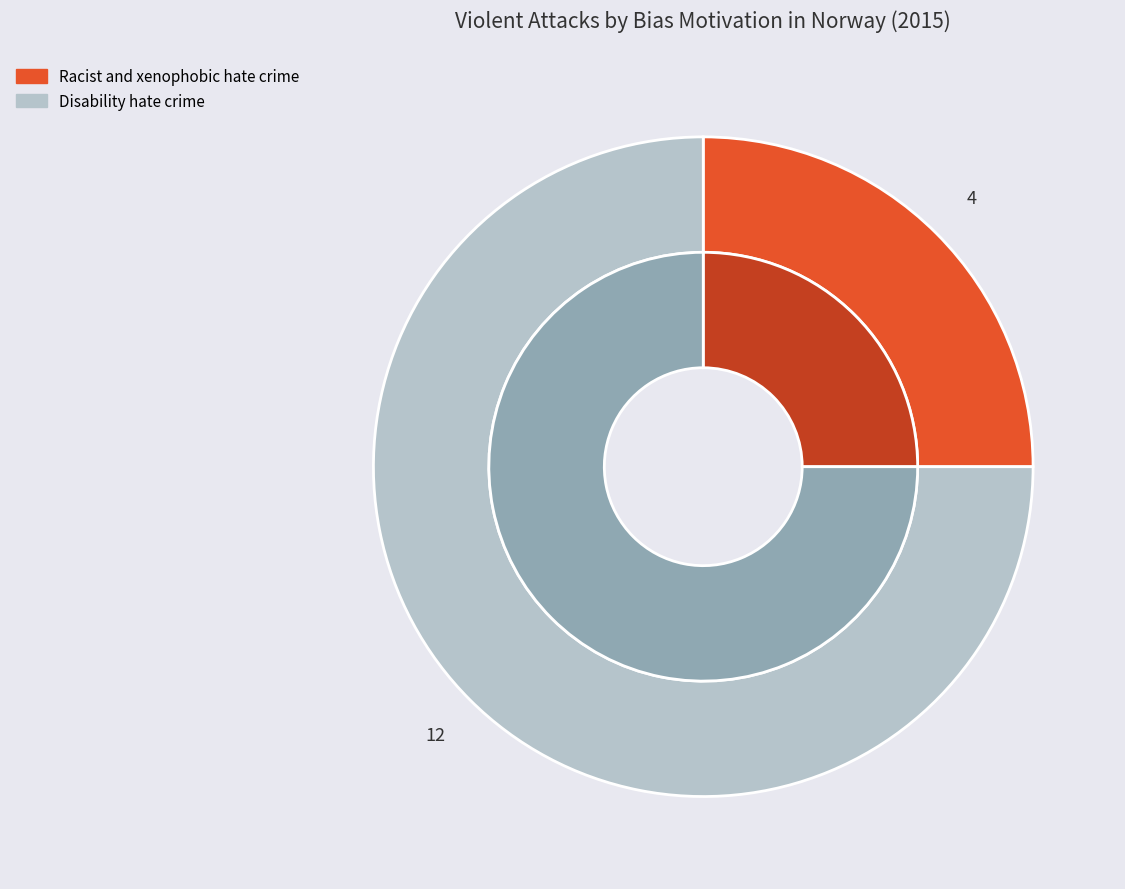

The Disability hate crime slice represents 82% of the pie. True or false?

False